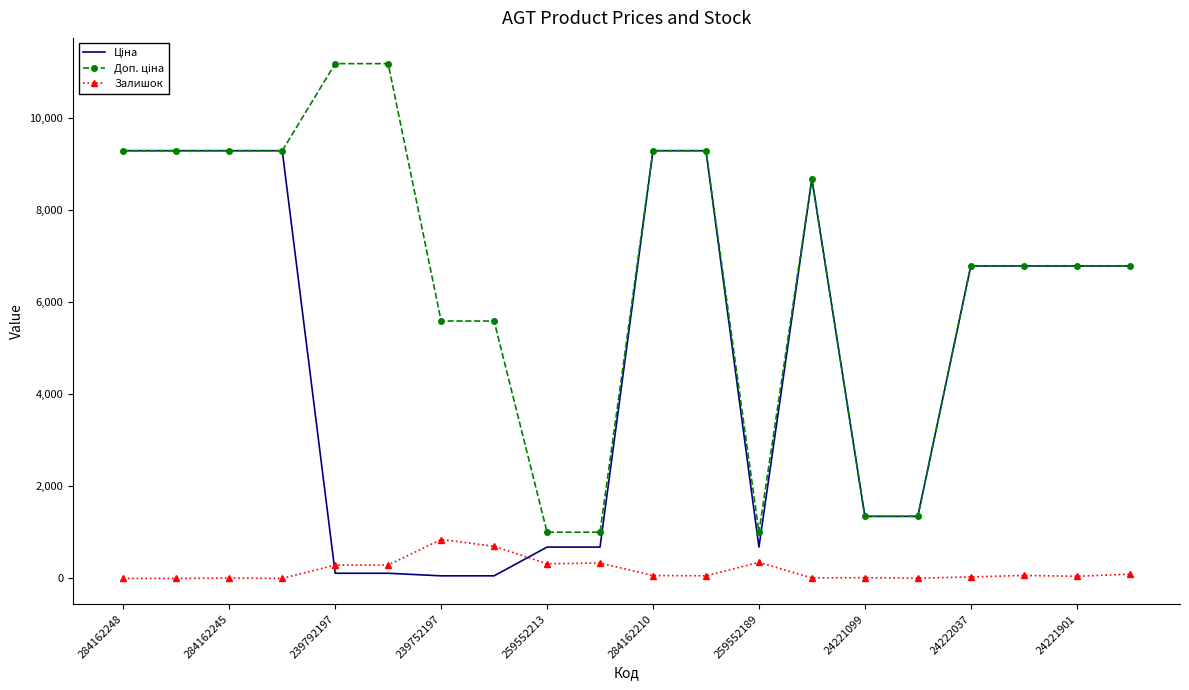

What is the greatest value displayed?

11182.0